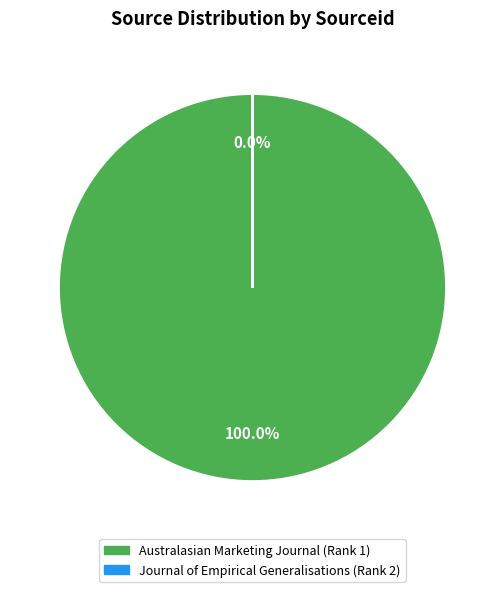

To the nearest percent, what portion does Australasian Marketing Journal (Rank 1) represent?

100%